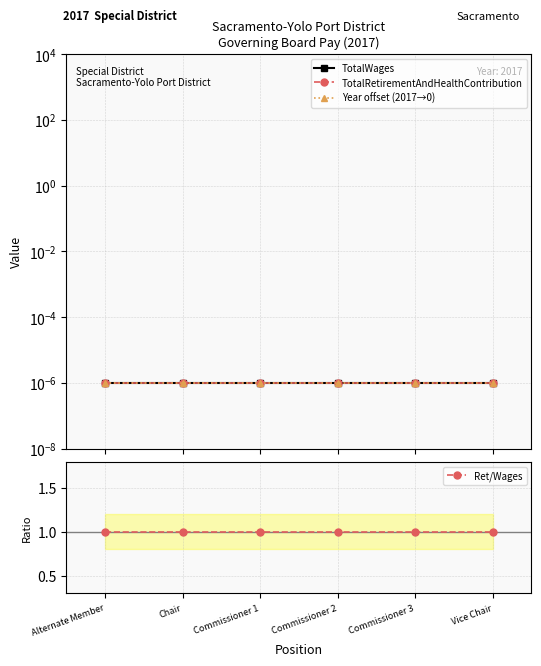

True or false: Ret/Wages and Year offset (2017→0) cross at least once.

False